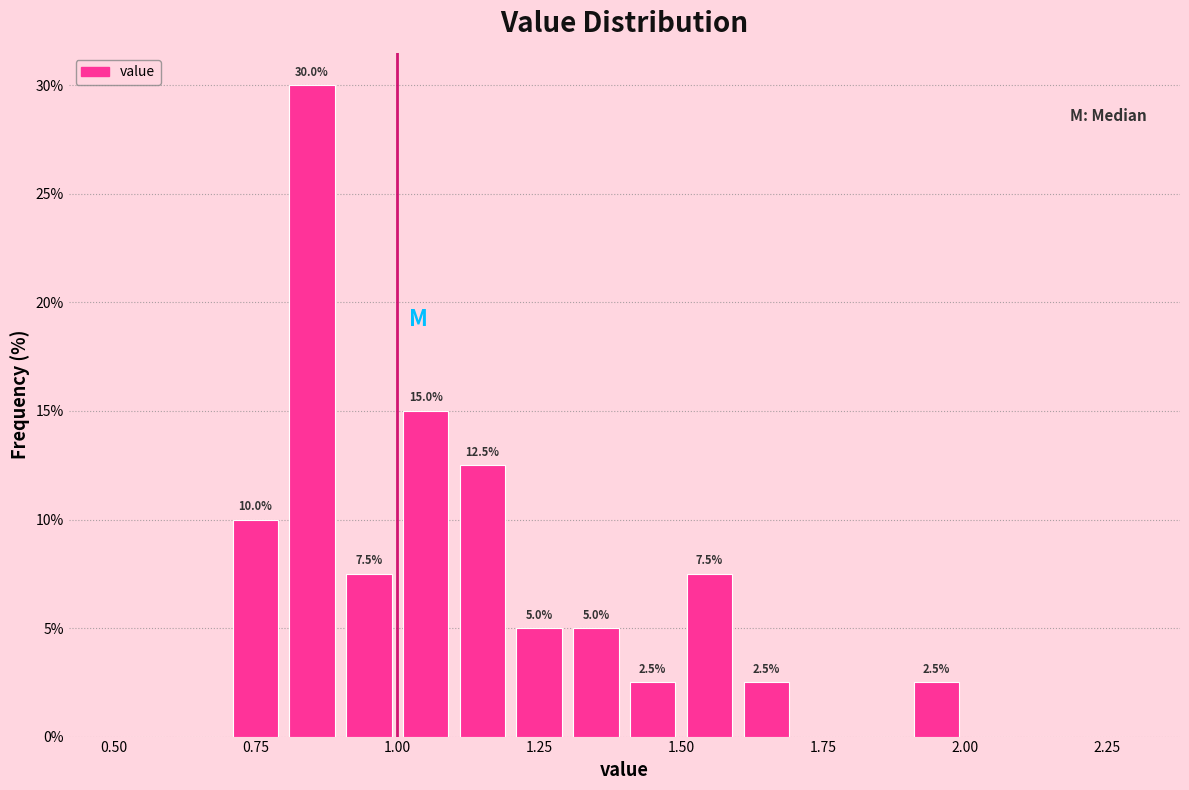

Read against the x-axis, roughly where is the centre of the tallest bar?

0.85